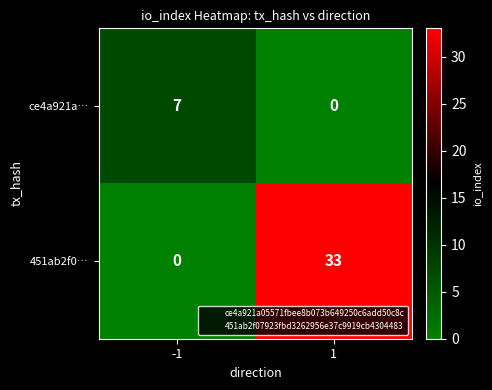

Reading right to left, list all the values displayed in this chart.

ce4a921a…: 1=0	-1=7
451ab2f0…: 1=33	-1=0